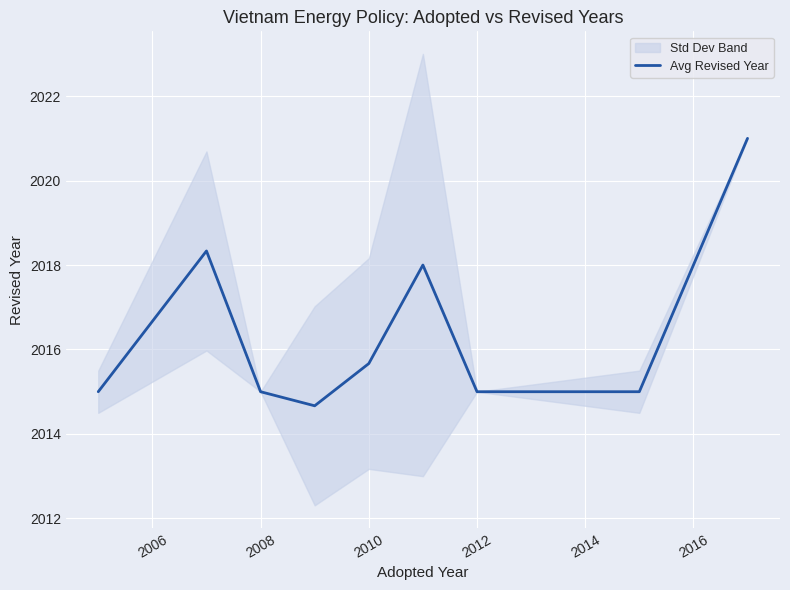

What is the highest value of the Avg Revised Year series?

2021.0